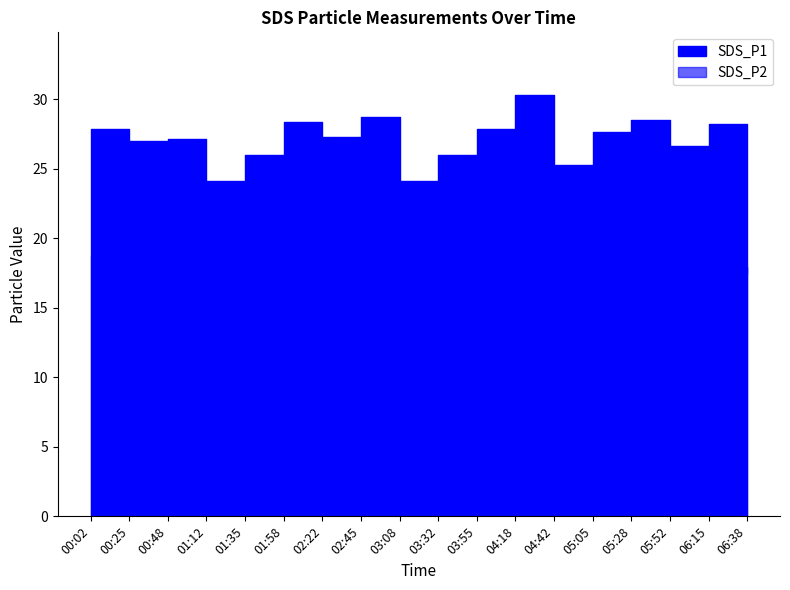

What value does the SDS_P2 series have at 03:08?

16.1